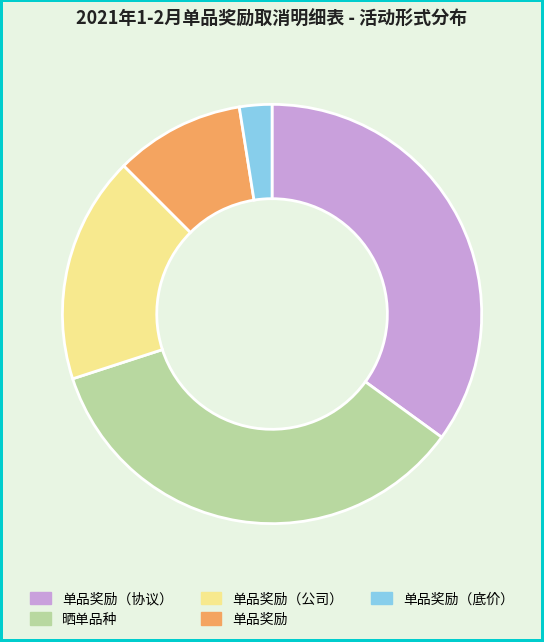

Do 晒单品种 and 单品奖励（公司） together represent more than half of the pie?

Yes